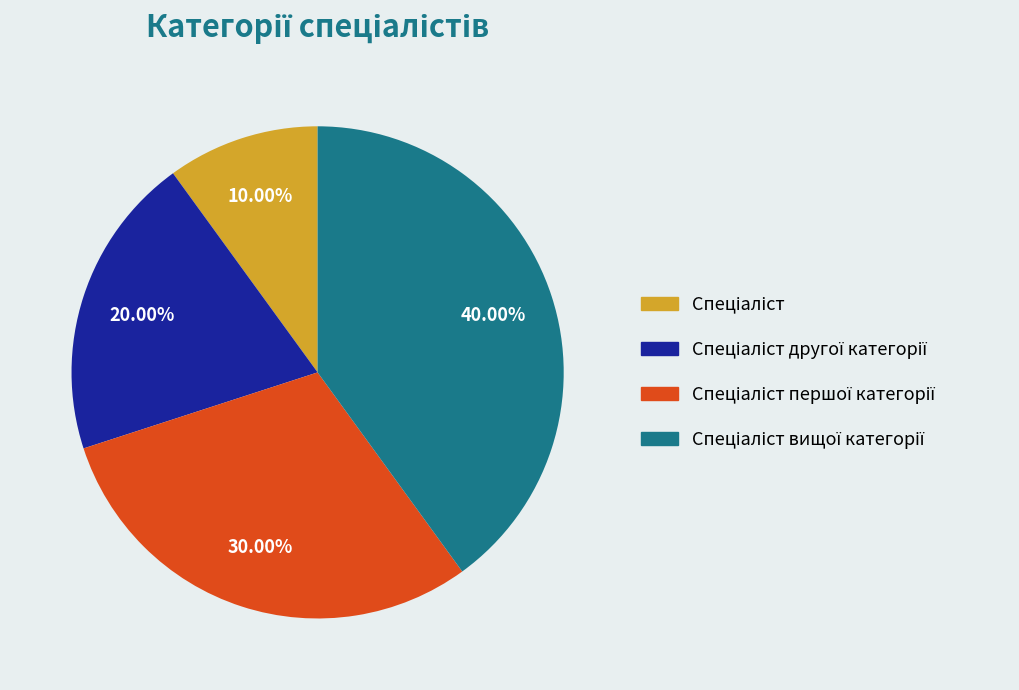

How many slices are in this pie chart?

4